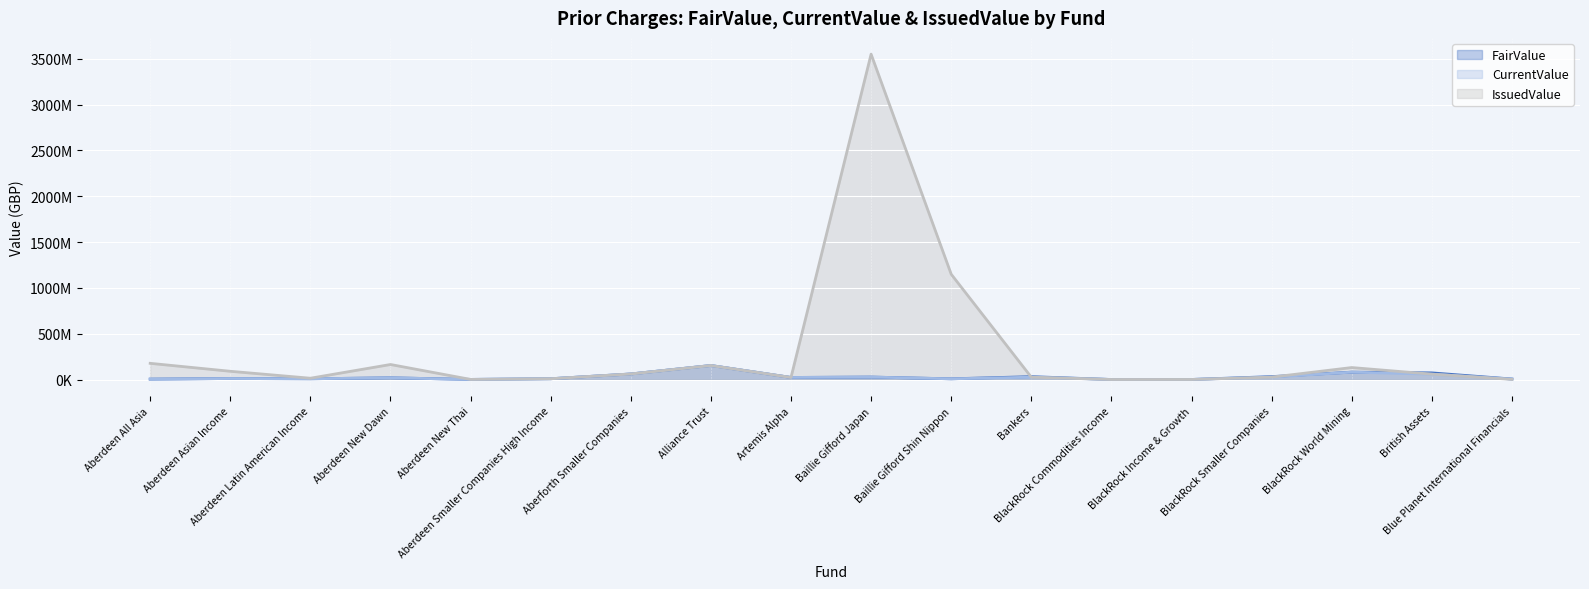

The value of IssuedValue (line) at Aberdeen Asian Income is 159827708. True or false?

False